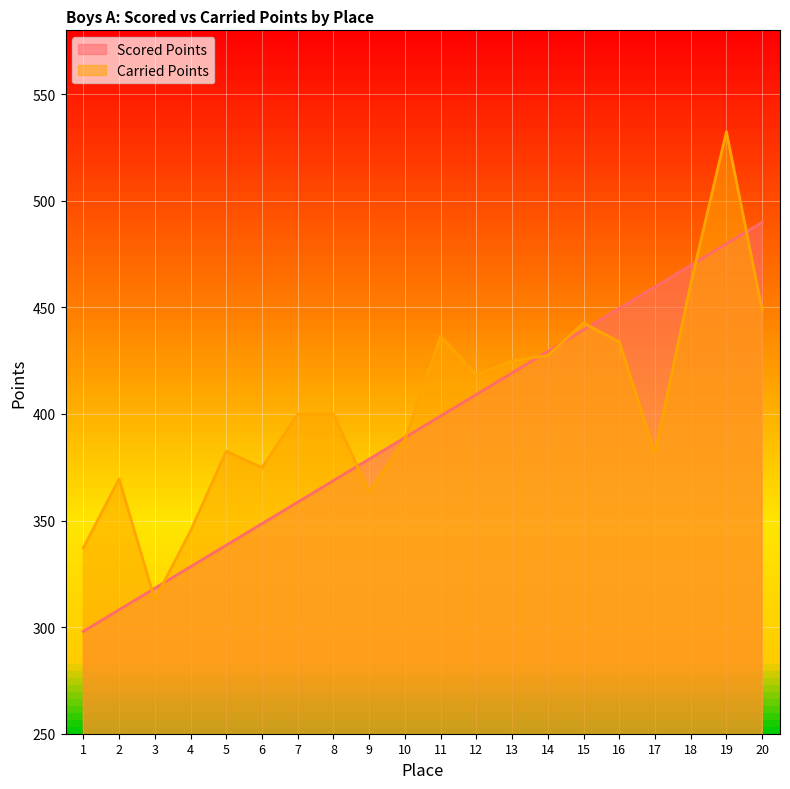

Count the number of data series in this chart.

2